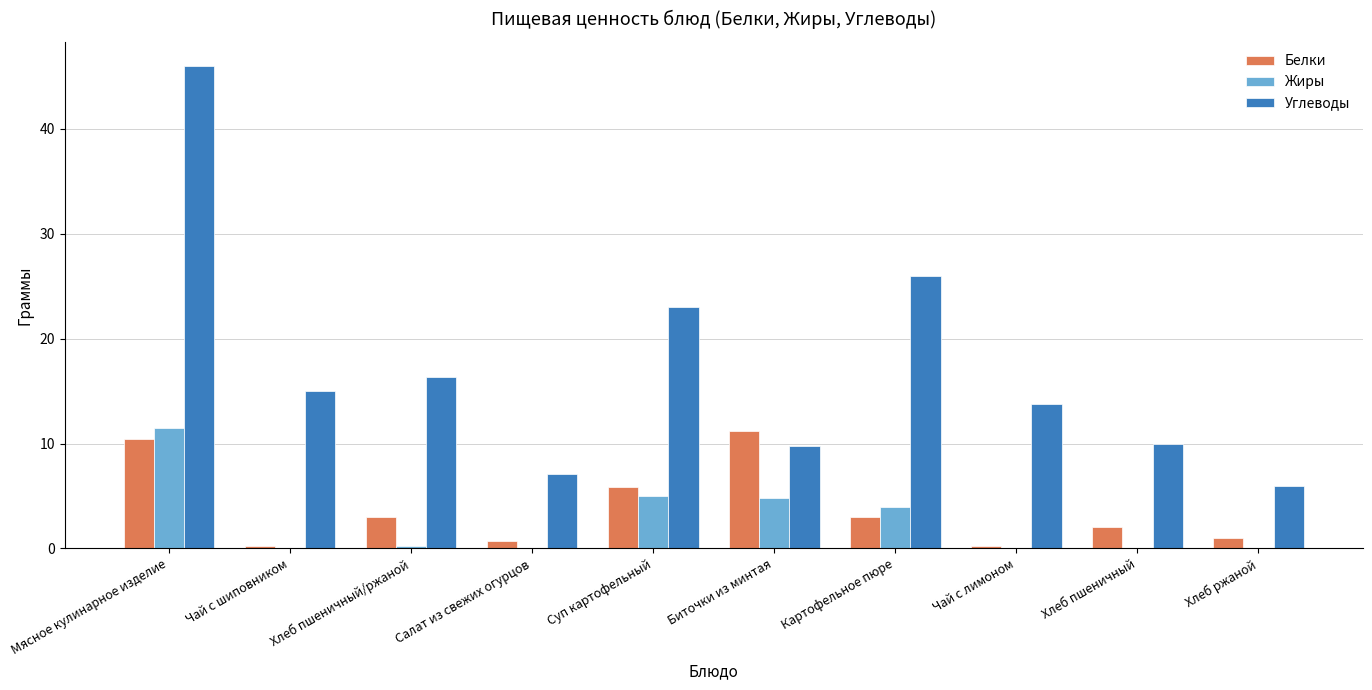

True or false: Белки has a value of 3.0 at Картофельное пюре.

True